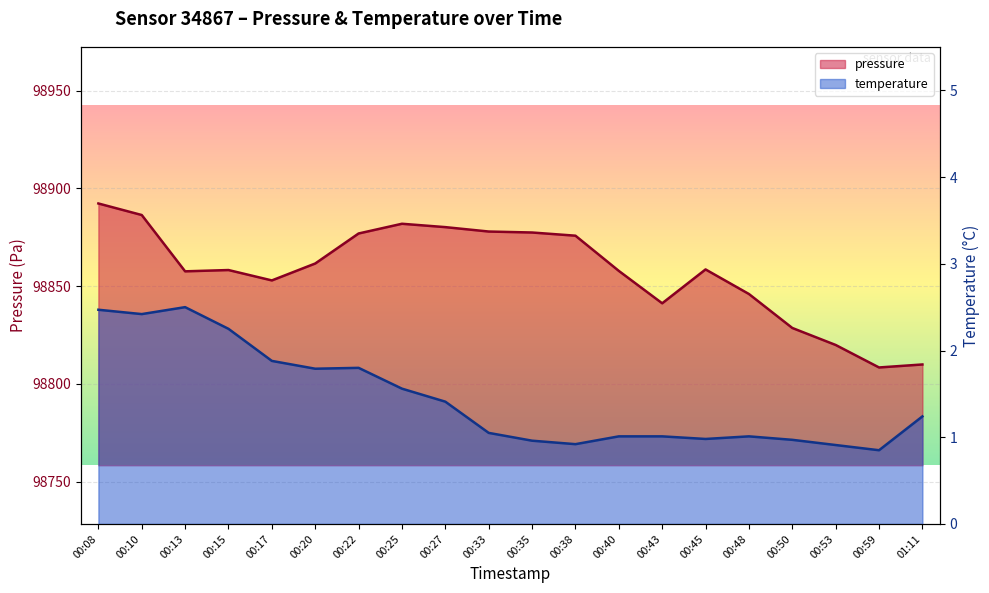

Between 01:11 and 00:08, which is larger?

00:08